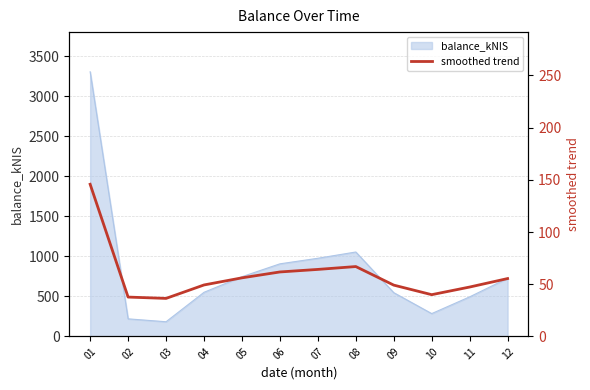

What is the lowest value of the balance_kNIS series?

183.5